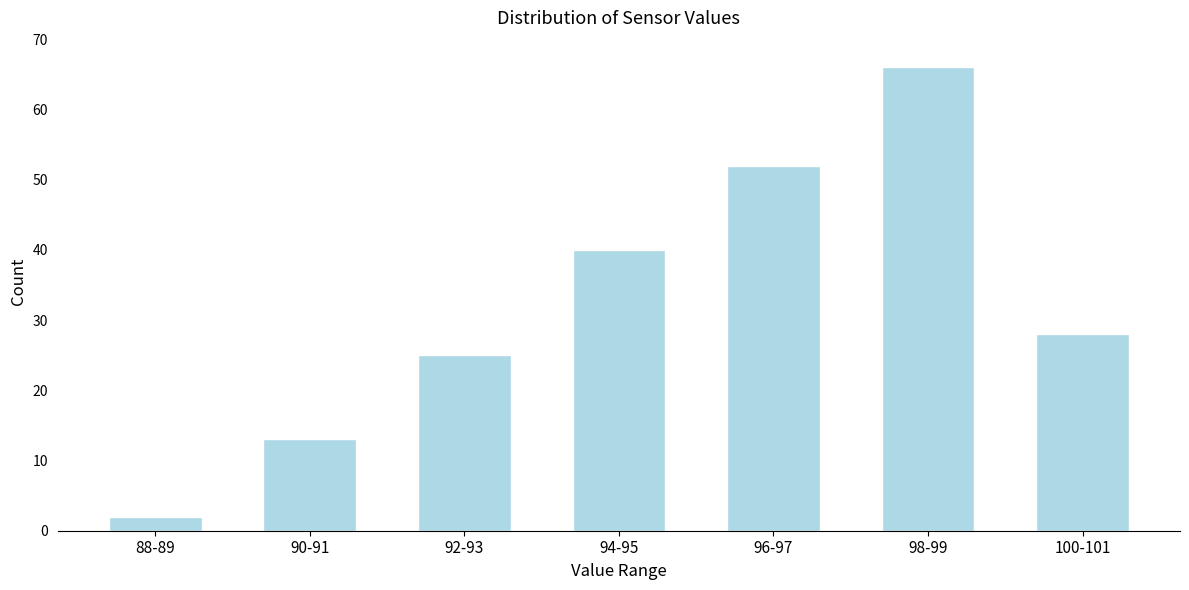

Reading right to left, extract all data points from this chart.

28	66	52	40	25	13	2